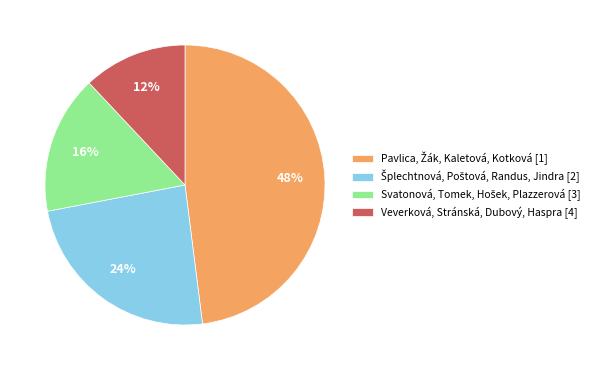

The Veverková, Stránská, Dubový, Haspra [4] slice represents 12% of the pie. True or false?

True